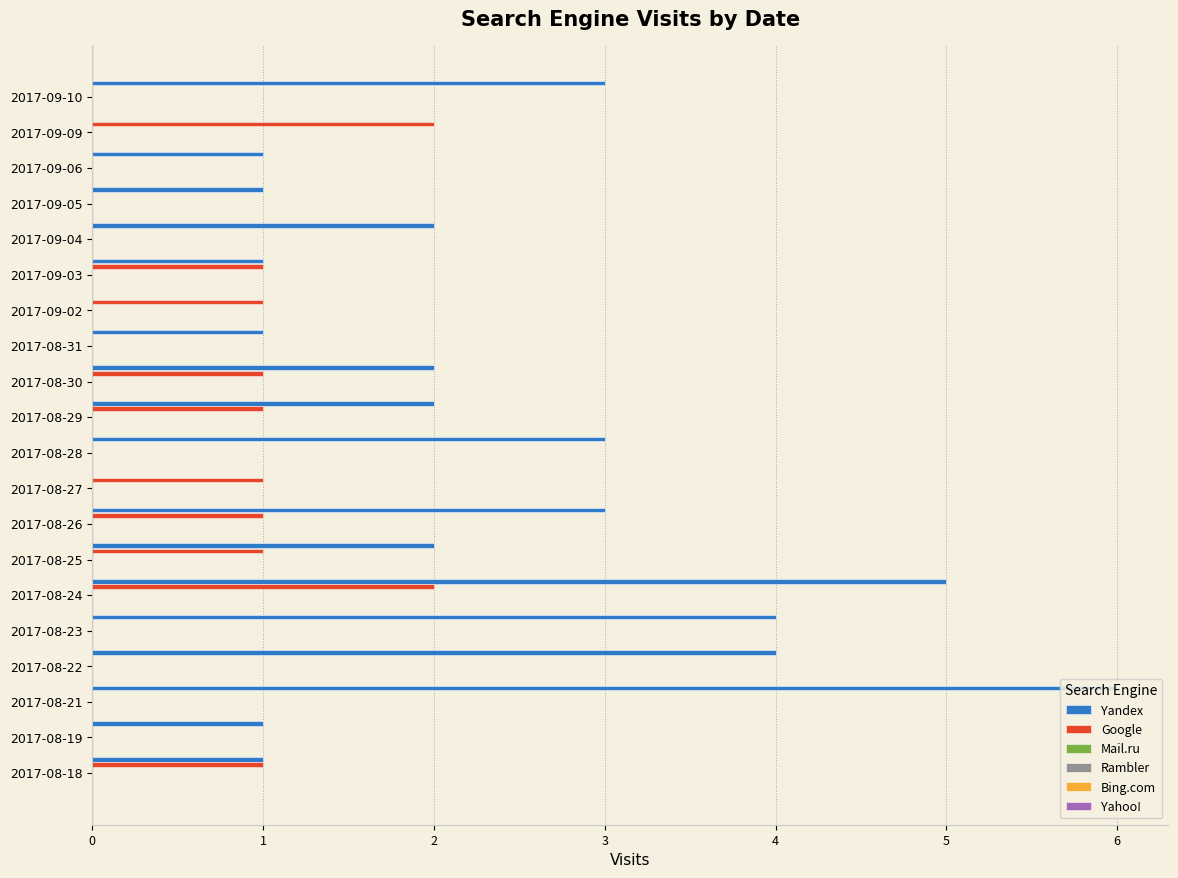

Which series has the largest range (max minus min)?

Yandex